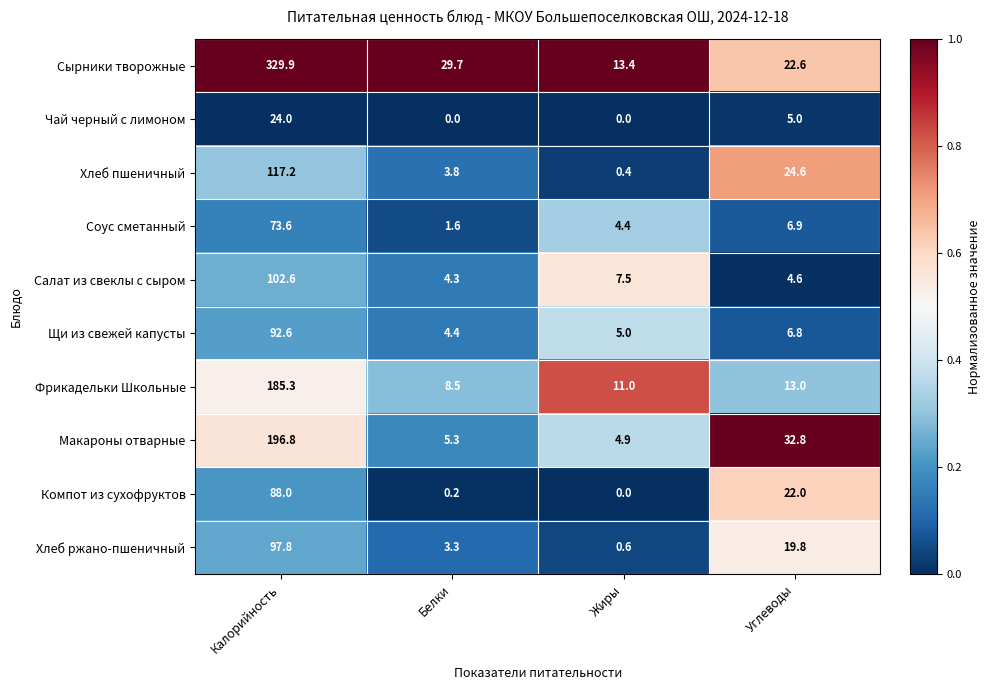

What is the spread (max minus min) of values at Жиры?

13.4